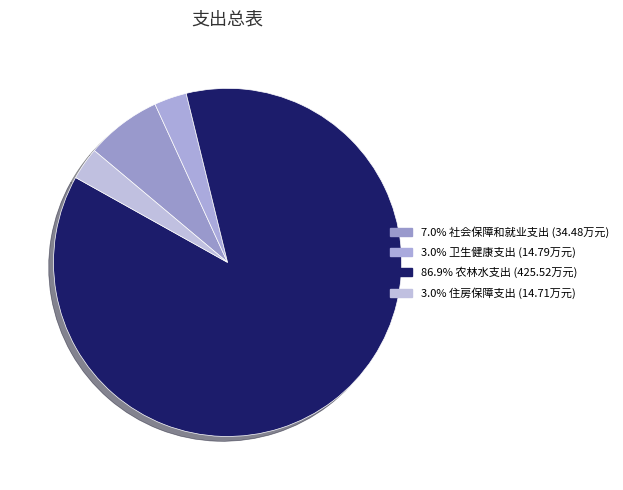

Count the number of slices in the pie.

4